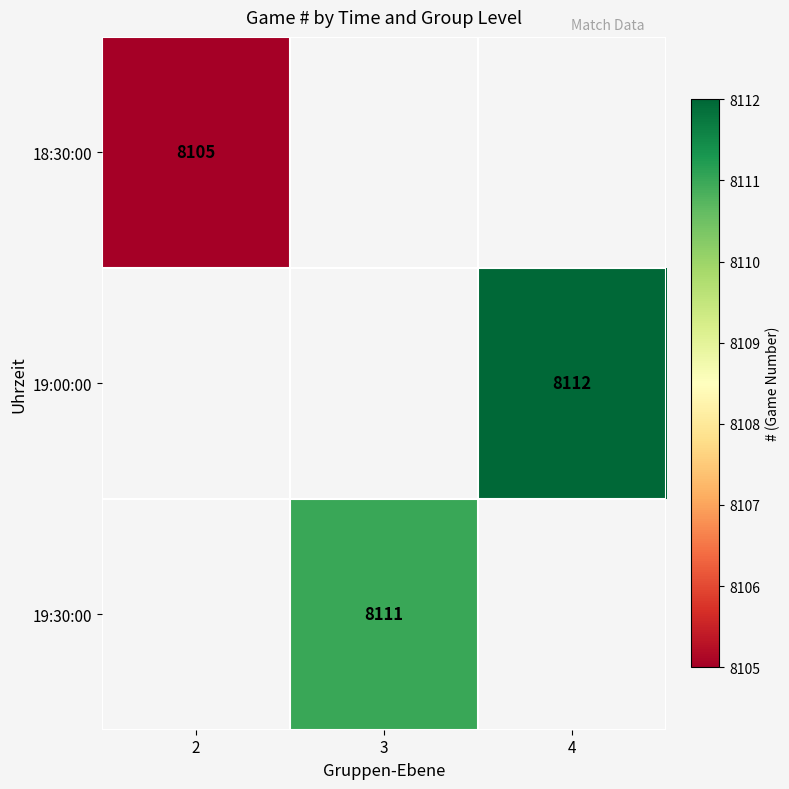

True or false: 19:30:00 has a value of 10840 at 3.

False